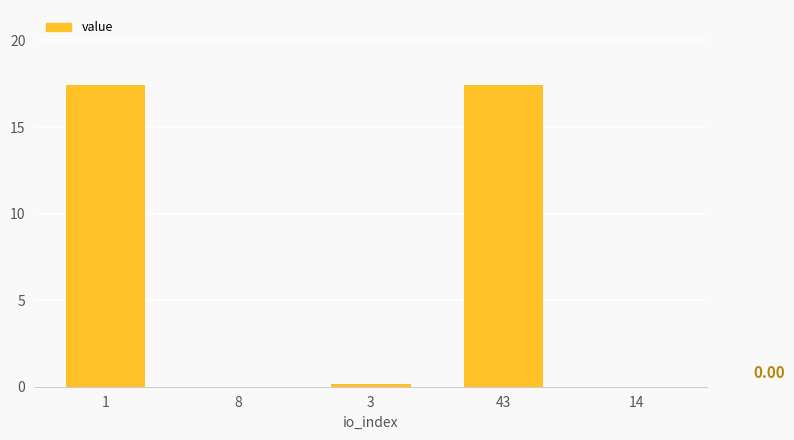

At which label is the value closest to 8?

3